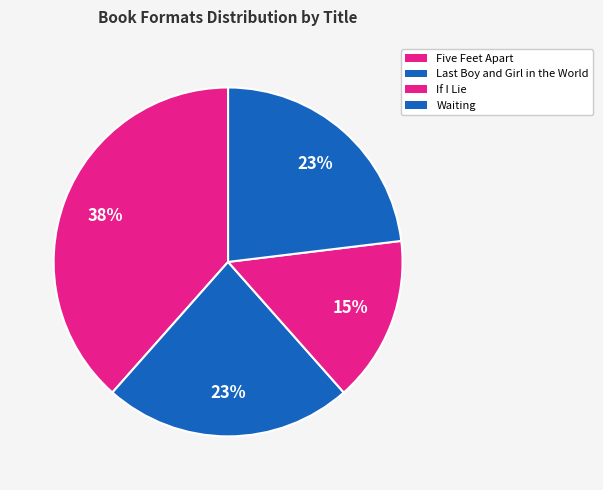

What is the largest slice in the pie chart?

Five Feet Apart